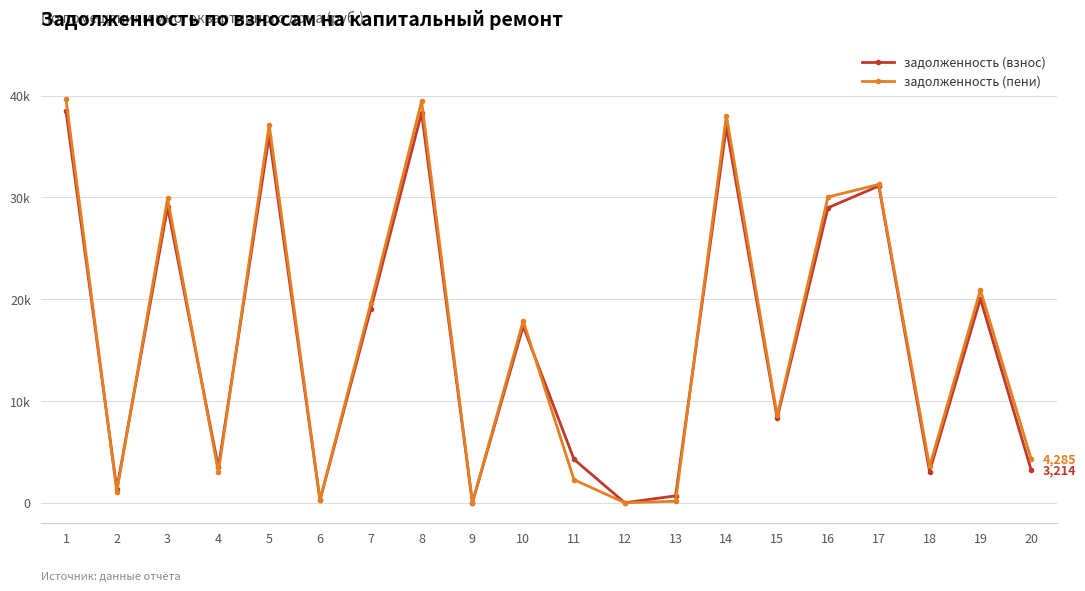

What are all the series names shown in the legend?

задолженность (взнос), задолженность (пени)